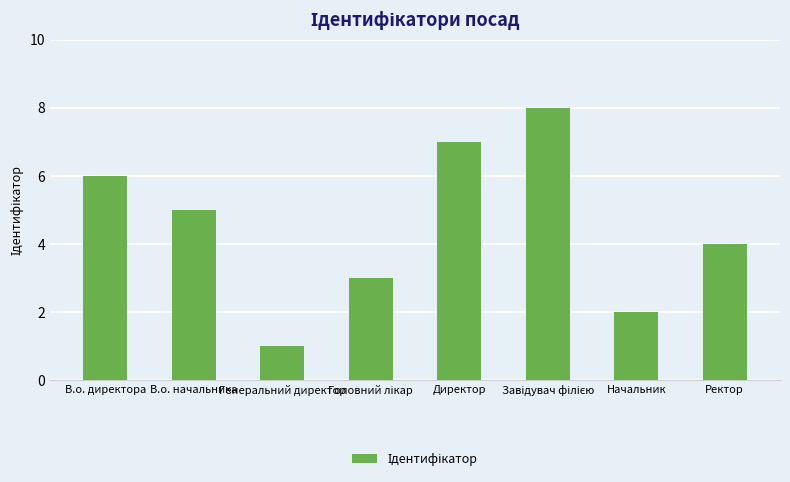

What is the approximate value at В.о. директора?

6